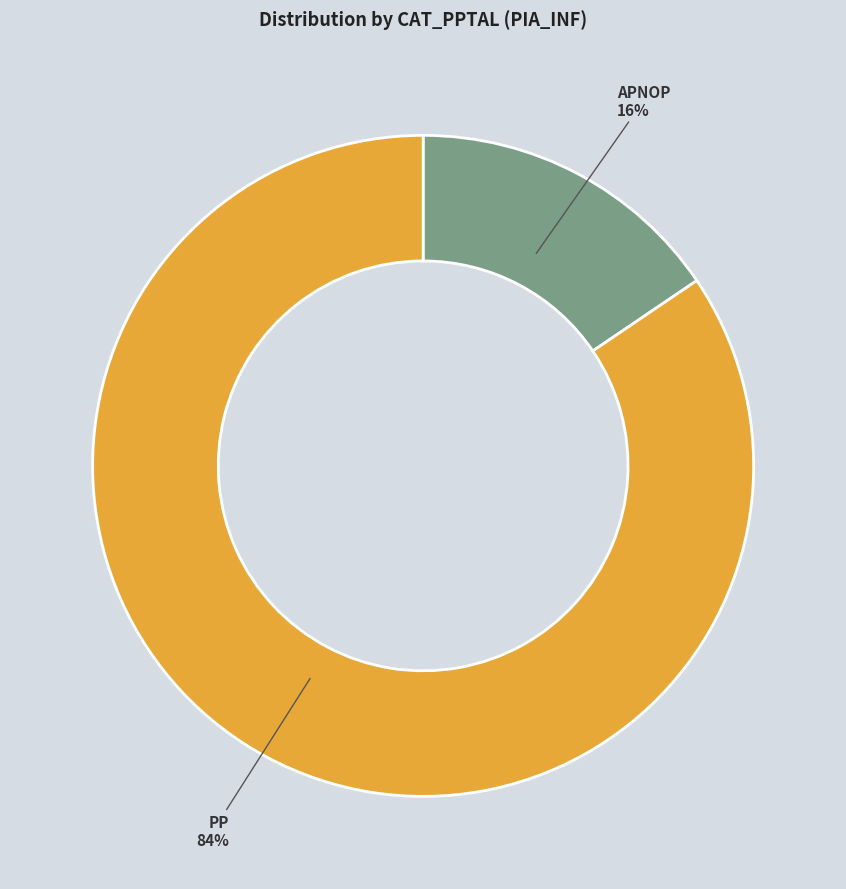

To the nearest percent, what portion does APNOP represent?

16%